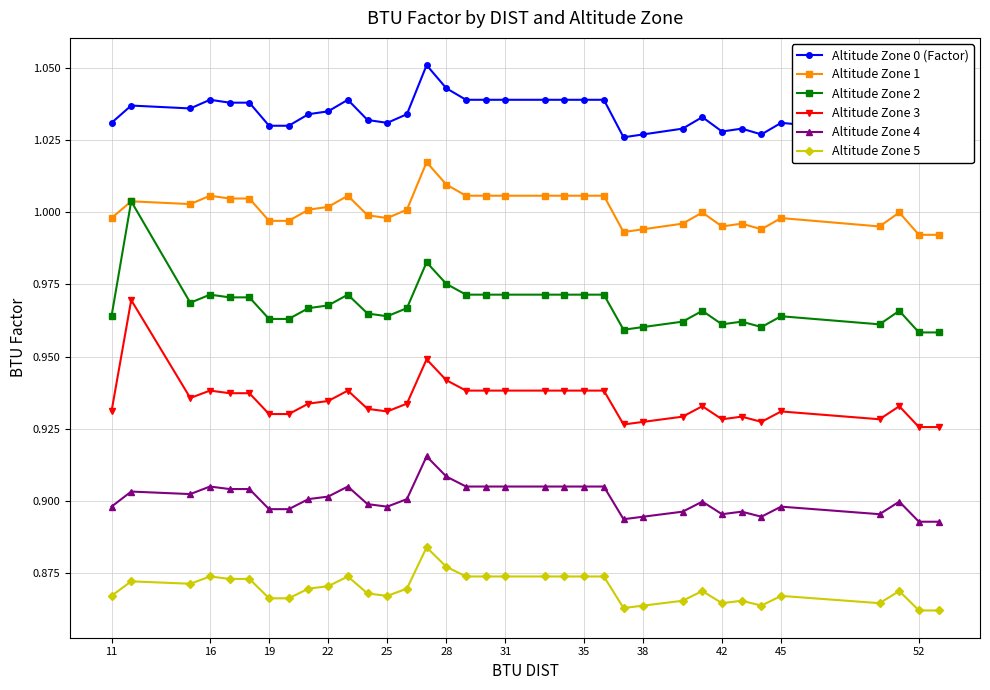

How many categories are shown in the chart?

35